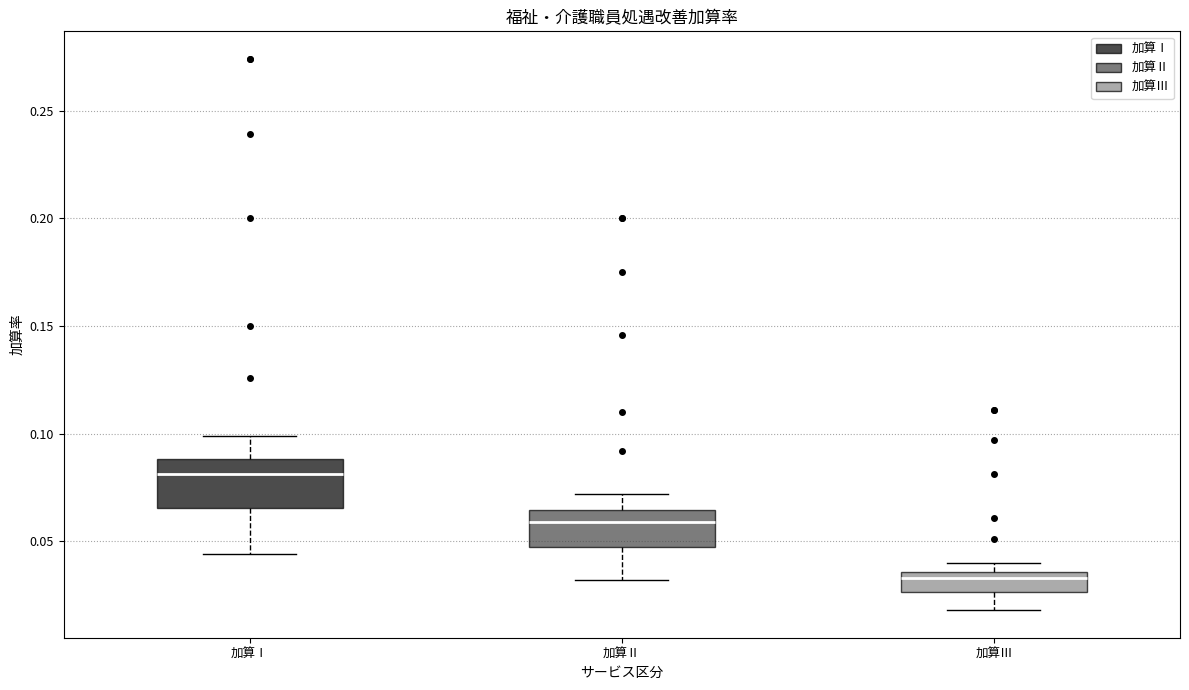

Where is the lower edge of the box for 加算Ⅰ on the y-axis? The values are not printed on the chart, so give them approximately, as read against the axis.

0.065